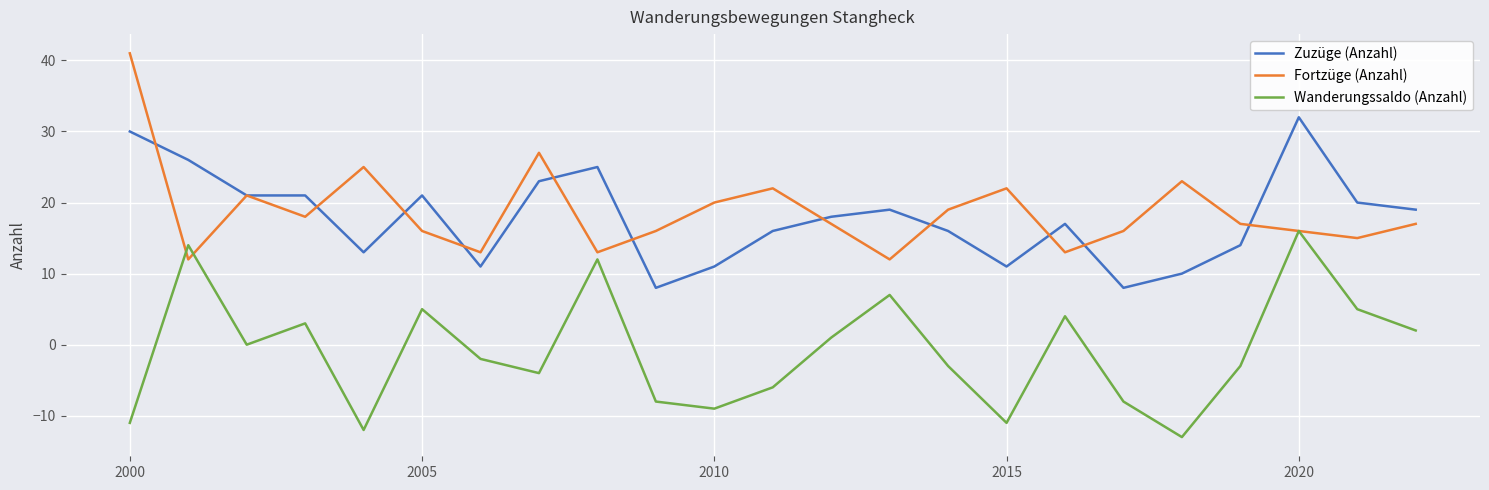

True or false: Wanderungssaldo (Anzahl) and Zuzüge (Anzahl) cross at least once.

False